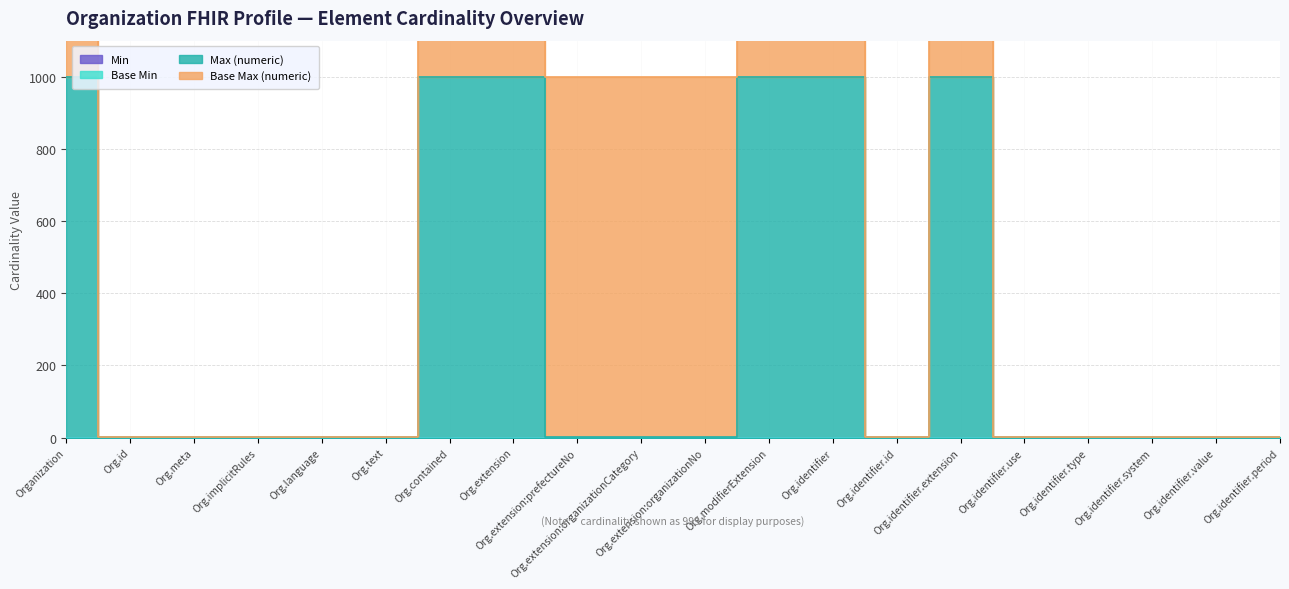

The value of Max (numeric) at Organization.identifier.use is 1. True or false?

True